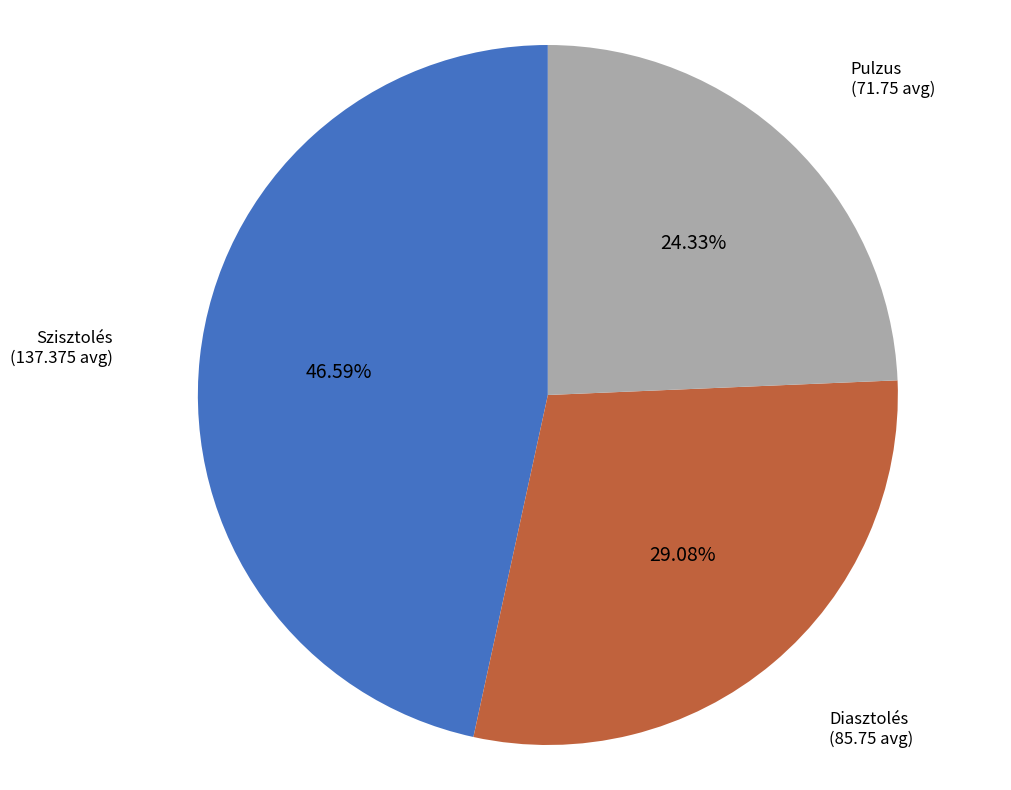

Which category has the biggest portion of the pie?

Szisztolés